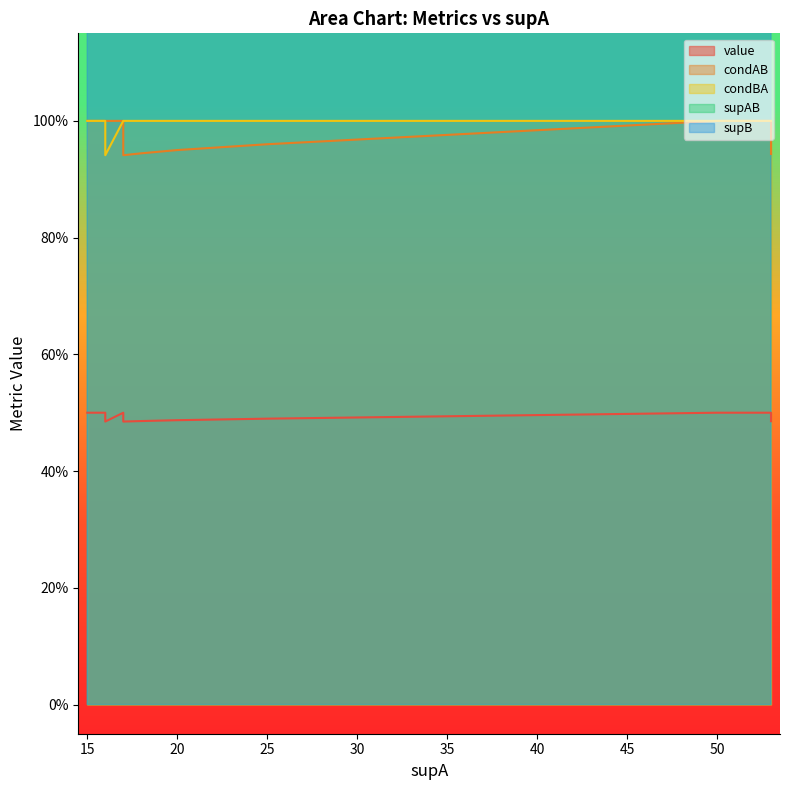

Count the number of data series in this chart.

5